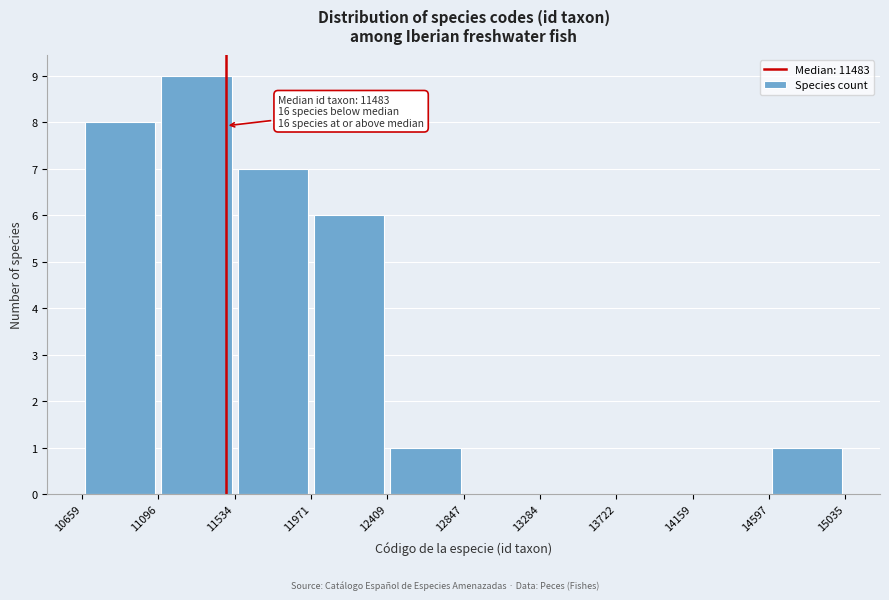

Over which range of the x-axis is the bar tallest?

11096 to 11534